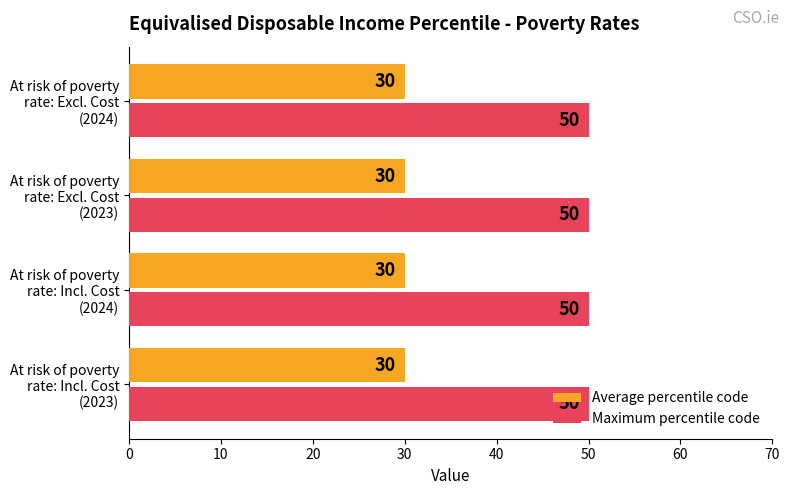

What is the sum of all Average percentile code values?

120